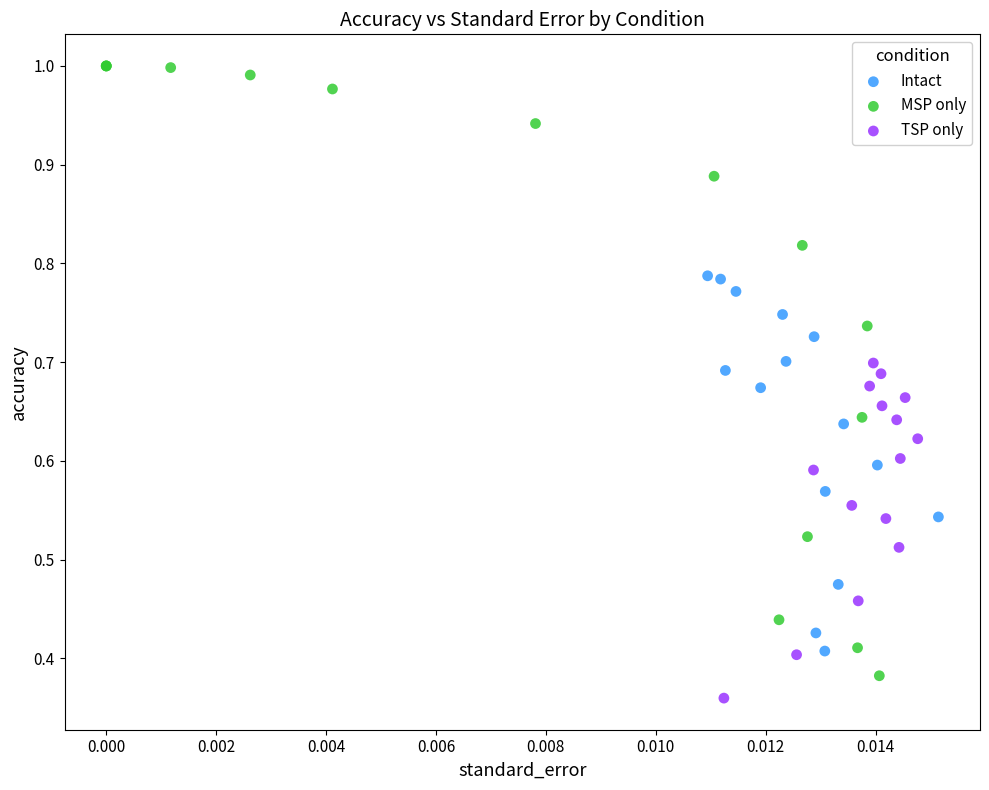

Which series has the widest spread of Y values?

MSP only